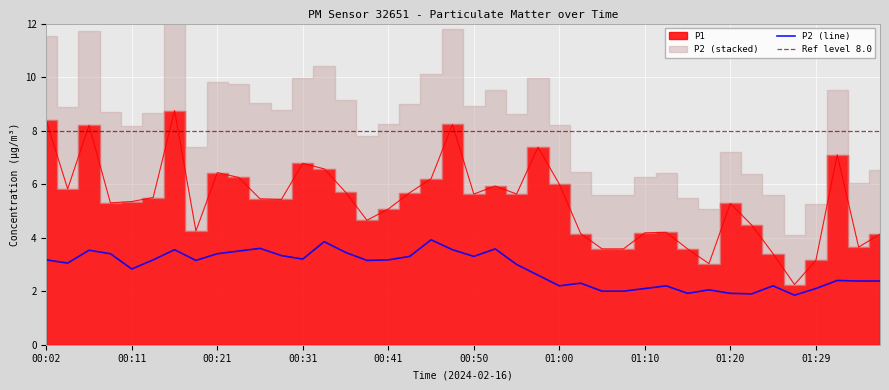

How many interior local valleys does the P1 series have?

10